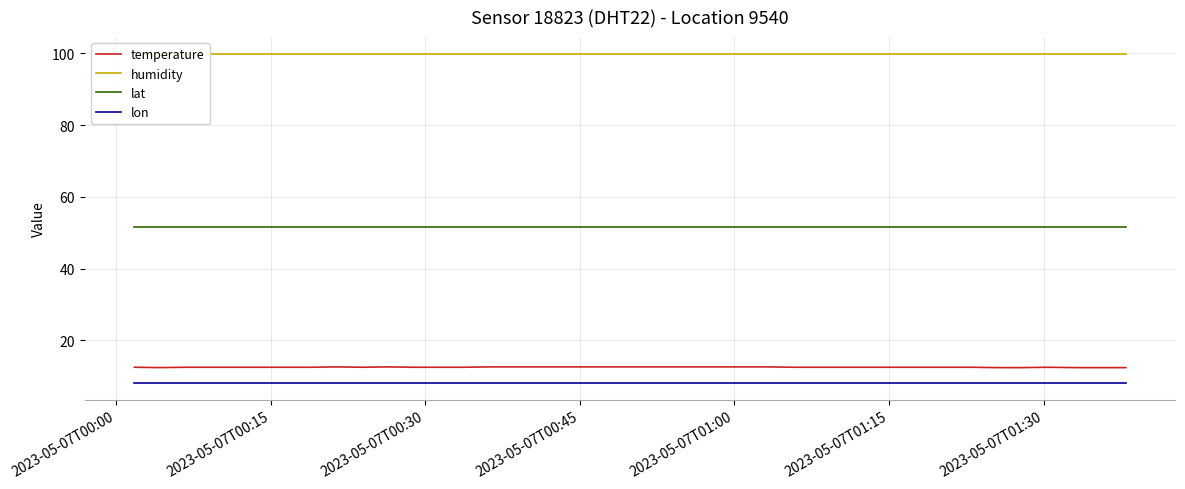

True or false: lon and temperature intersect in this chart.

False